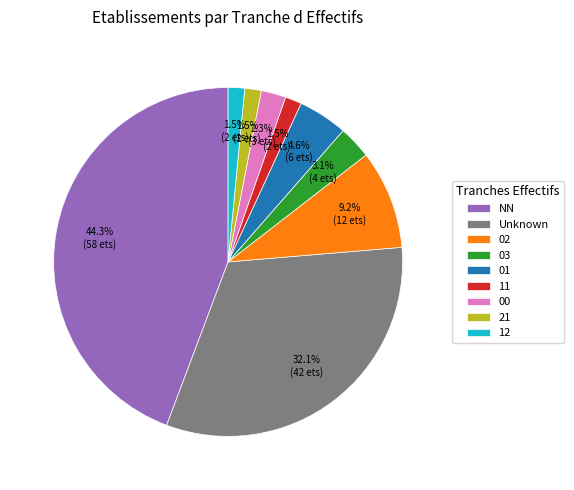

Which slice is the largest?

NN